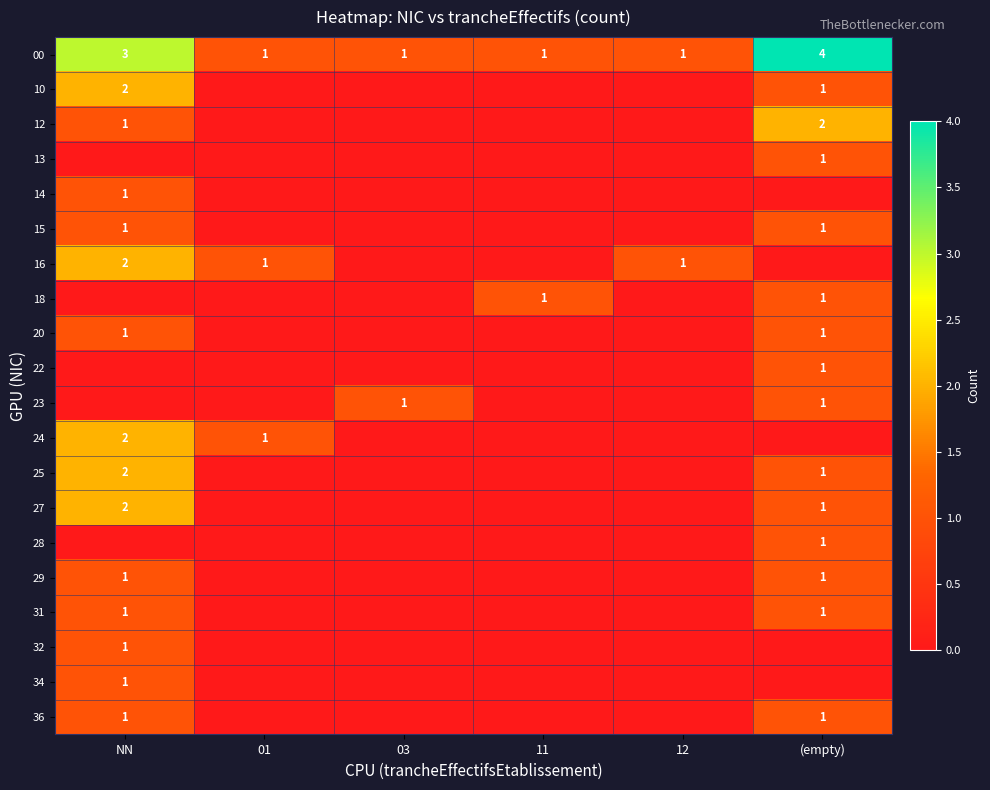

What is the difference between the maximum and minimum values in the 00 series?

3